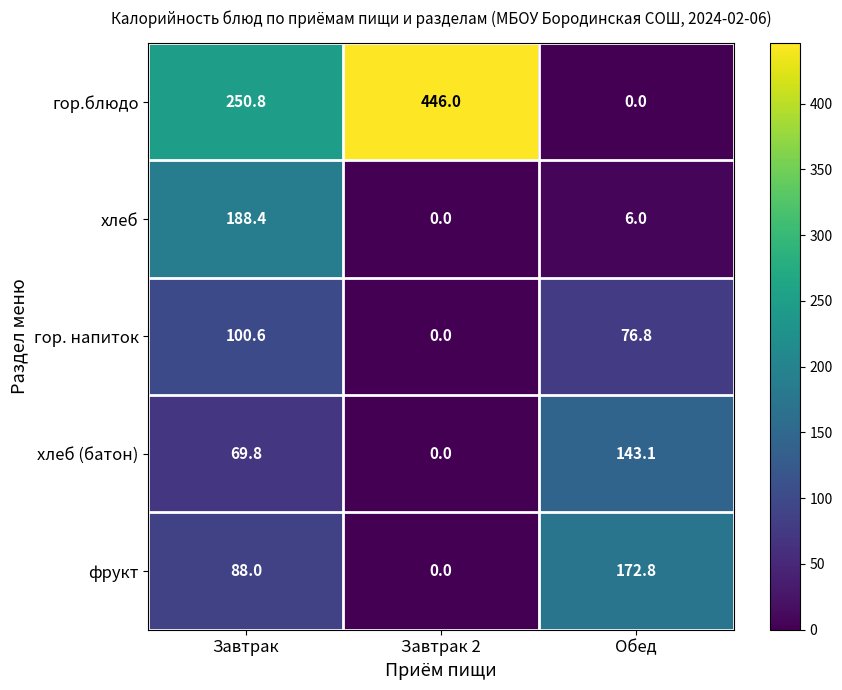

How many positive values does the гор. напиток series have?

2